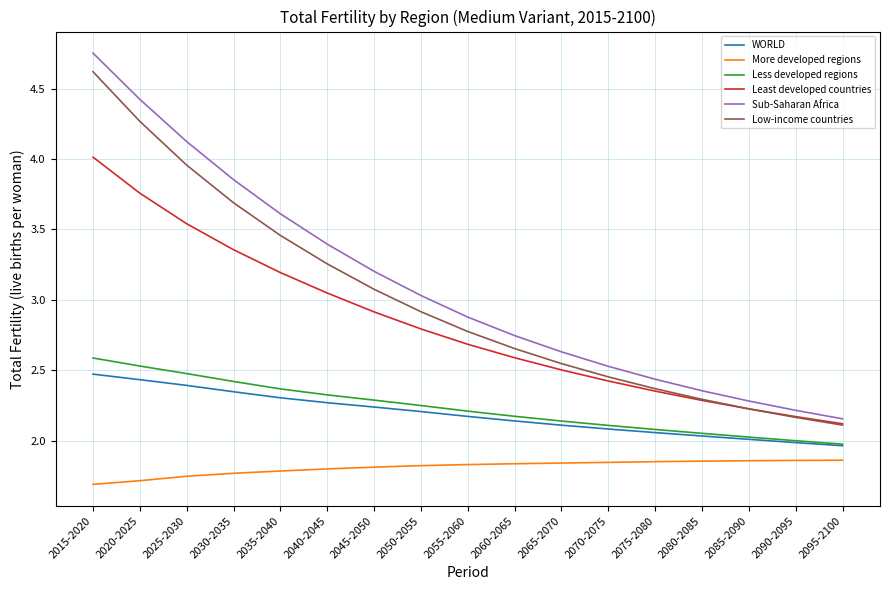

Between 2050-2055 and 2080-2085, which series saw the biggest shift?

Sub-Saharan Africa